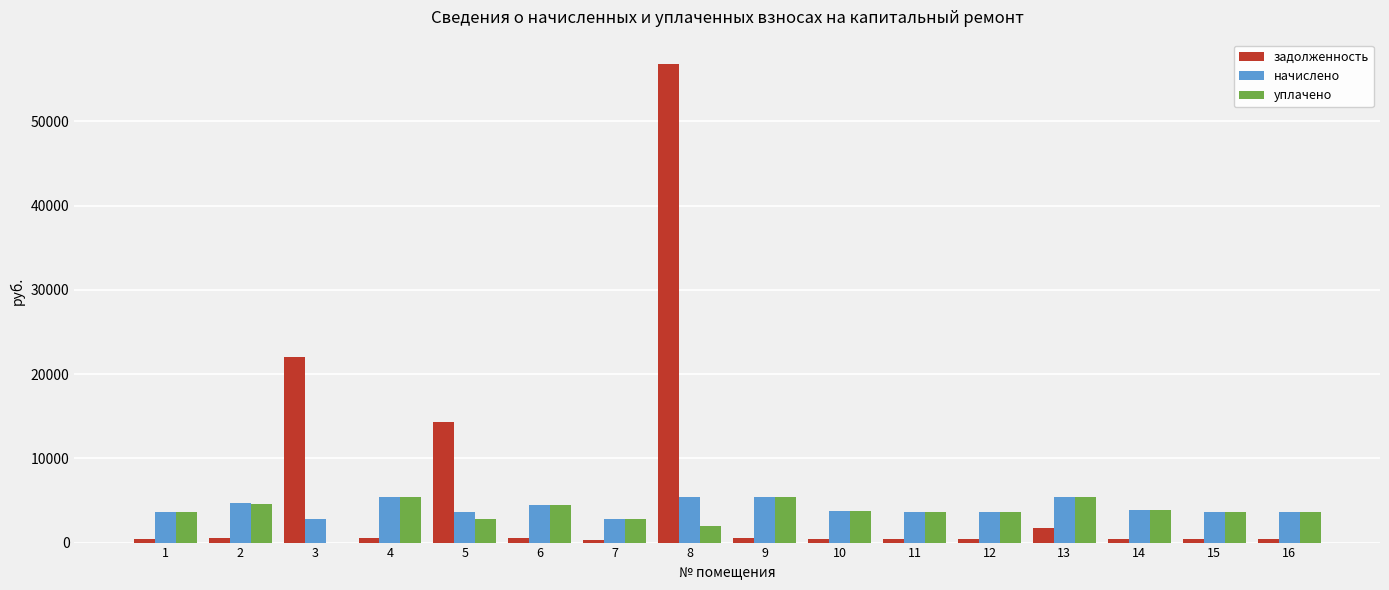

What is the maximum value shown in the chart?

56844.5